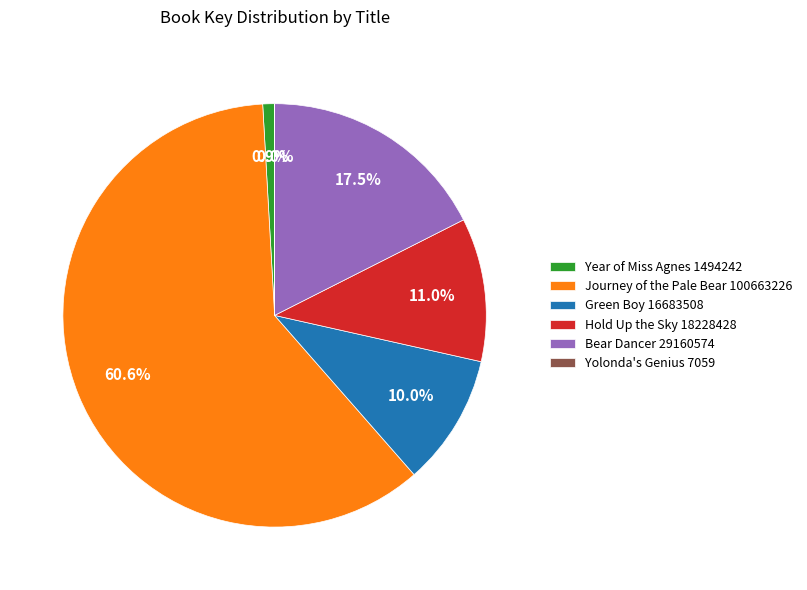

What percentage is NOT represented by Hold Up the Sky 18228428?

89.0%